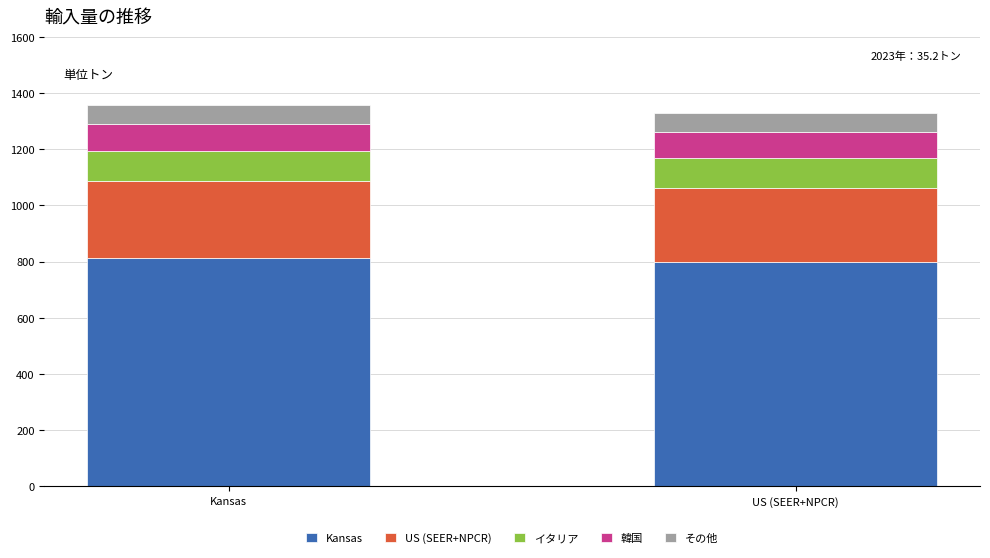

What is the average value of the Kansas series?

806.0